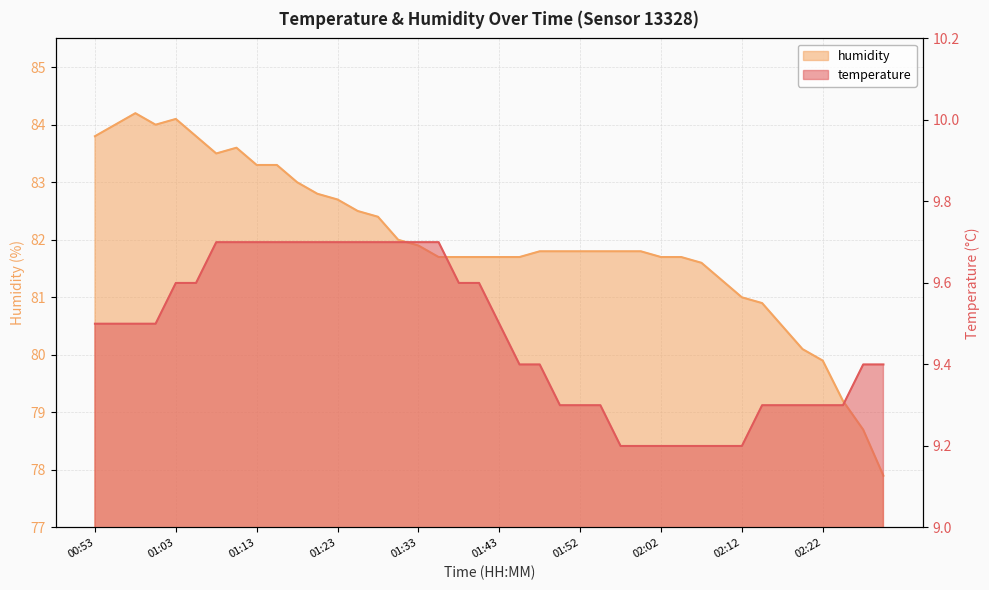

Reading left to right, what are all the values shown in this chart?

temperature: 00:53=9.5	00:56=9.5	00:58=9.5	01:01=9.5	01:03=9.6	01:06=9.6	01:08=9.7	01:11=9.7	01:13=9.7	01:15=9.7	01:18=9.7	01:20=9.7	01:23=9.7	01:25=9.7	01:28=9.7	01:30=9.7	01:33=9.7	01:35=9.7	01:37=9.6	01:40=9.6	01:43=9.5	01:45=9.4	01:47=9.4	01:50=9.3	01:52=9.3	01:55=9.3	01:57=9.2	02:00=9.2	02:02=9.2	02:05=9.2	02:07=9.2	02:10=9.2	02:12=9.2	02:15=9.3	02:17=9.3	02:20=9.3	02:22=9.3	02:25=9.3	02:27=9.4	02:30=9.4
humidity: 00:53=83.8	00:56=84.0	00:58=84.2	01:01=84.0	01:03=84.1	01:06=83.8	01:08=83.5	01:11=83.6	01:13=83.3	01:15=83.3	01:18=83.0	01:20=82.8	01:23=82.7	01:25=82.5	01:28=82.4	01:30=82.0	01:33=81.9	01:35=81.7	01:37=81.7	01:40=81.7	01:43=81.7	01:45=81.7	01:47=81.8	01:50=81.8	01:52=81.8	01:55=81.8	01:57=81.8	02:00=81.8	02:02=81.7	02:05=81.7	02:07=81.6	02:10=81.3	02:12=81.0	02:15=80.9	02:17=80.5	02:20=80.1	02:22=79.9	02:25=79.2	02:27=78.7	02:30=77.9